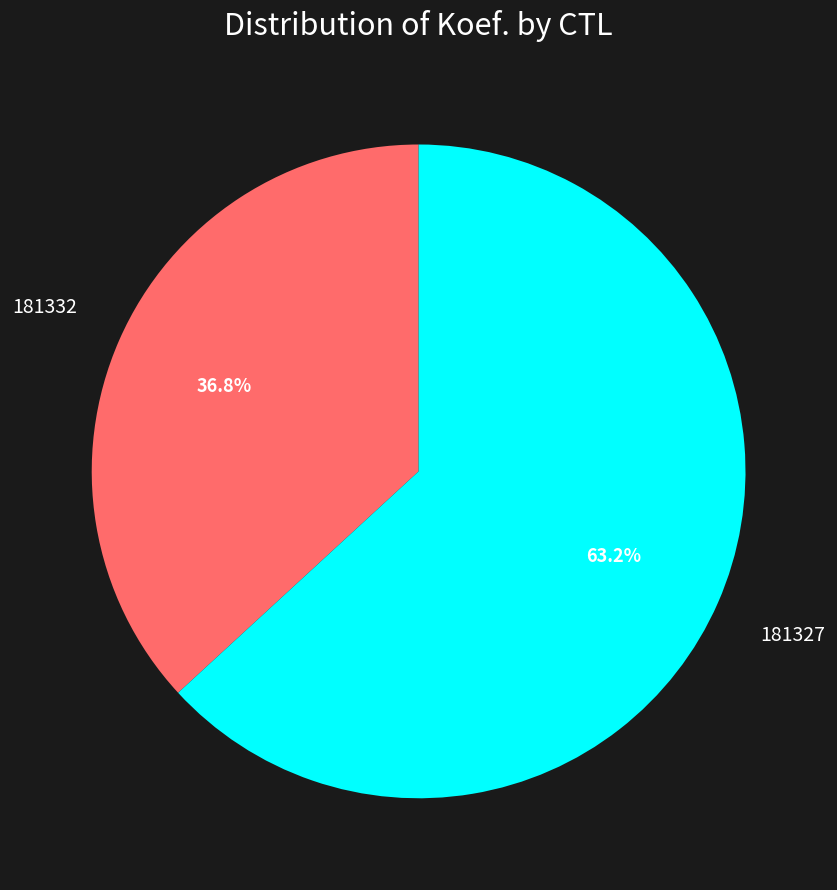

The 181332 slice represents 37% of the pie. True or false?

True